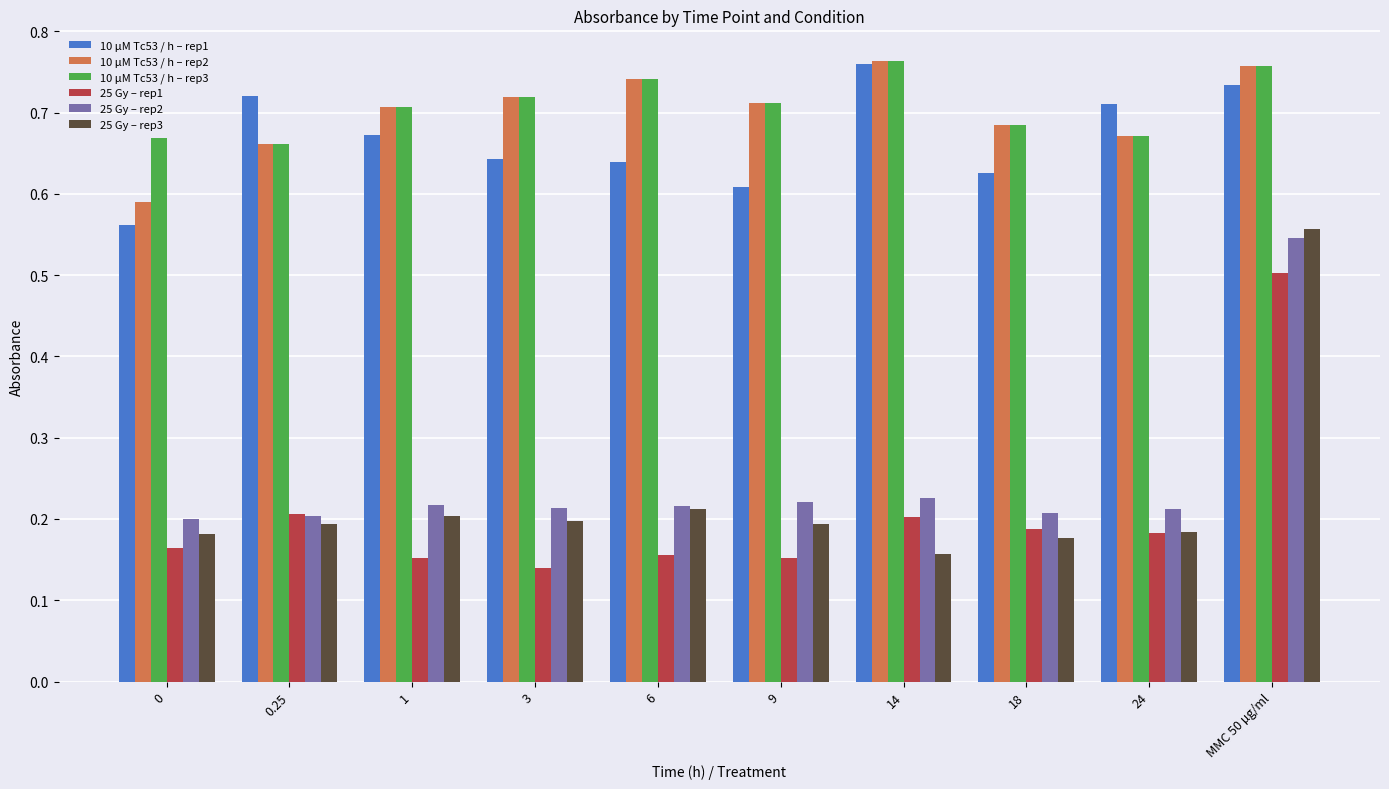

How many categories are shown in the chart?

10